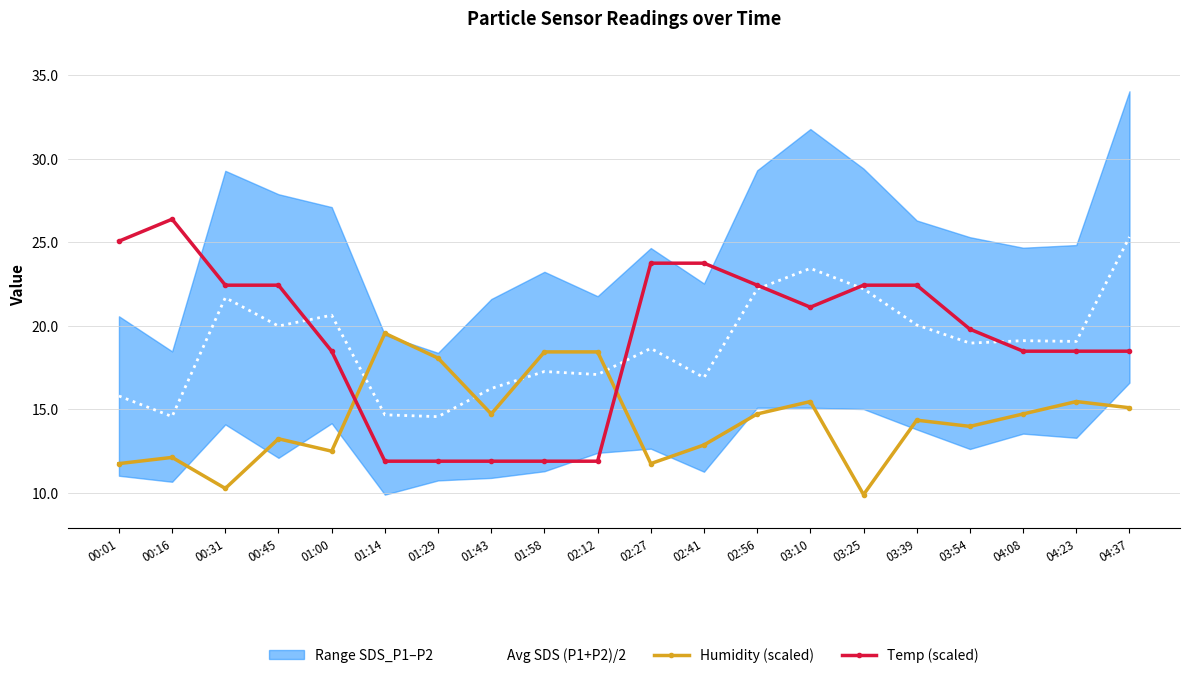

What is the value of the Temp (scaled) point at the 8th from the left?

11.9